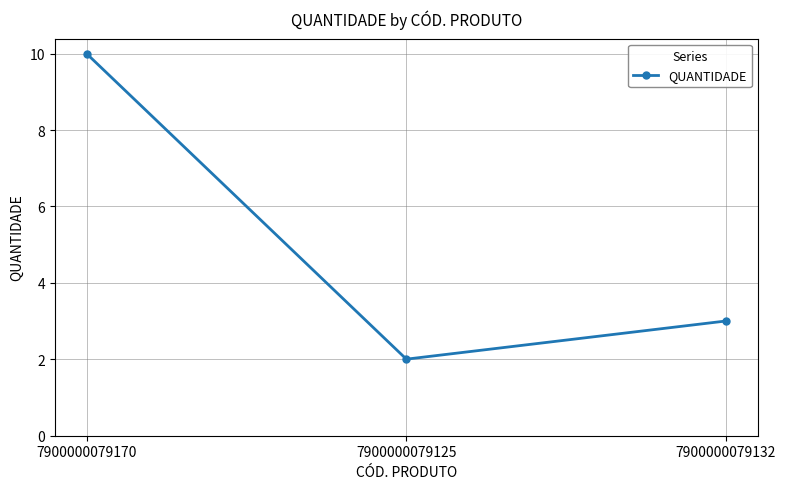

Which category has the highest value across all series?

7900000079170